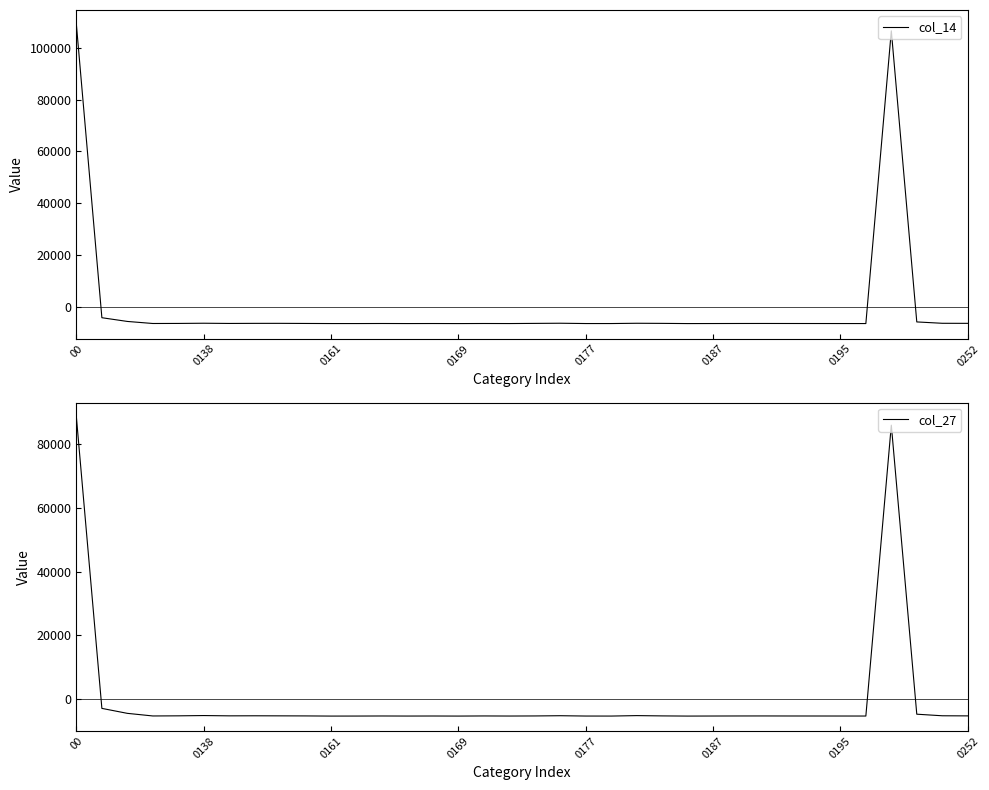

What is the lowest value of the col_14 series?

-6487.3